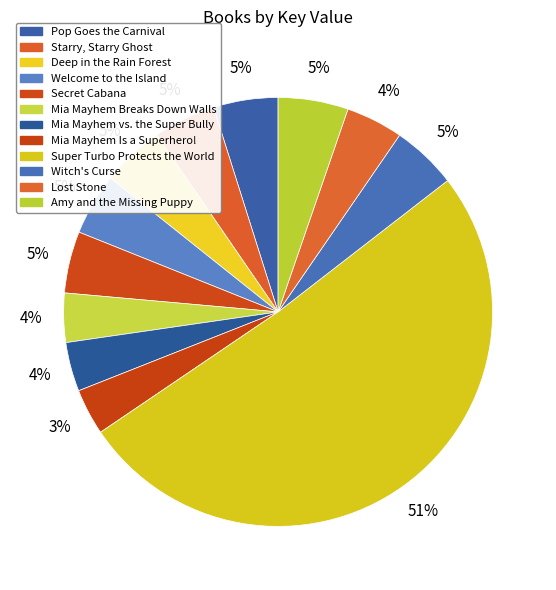

Count the number of slices in the pie.

12